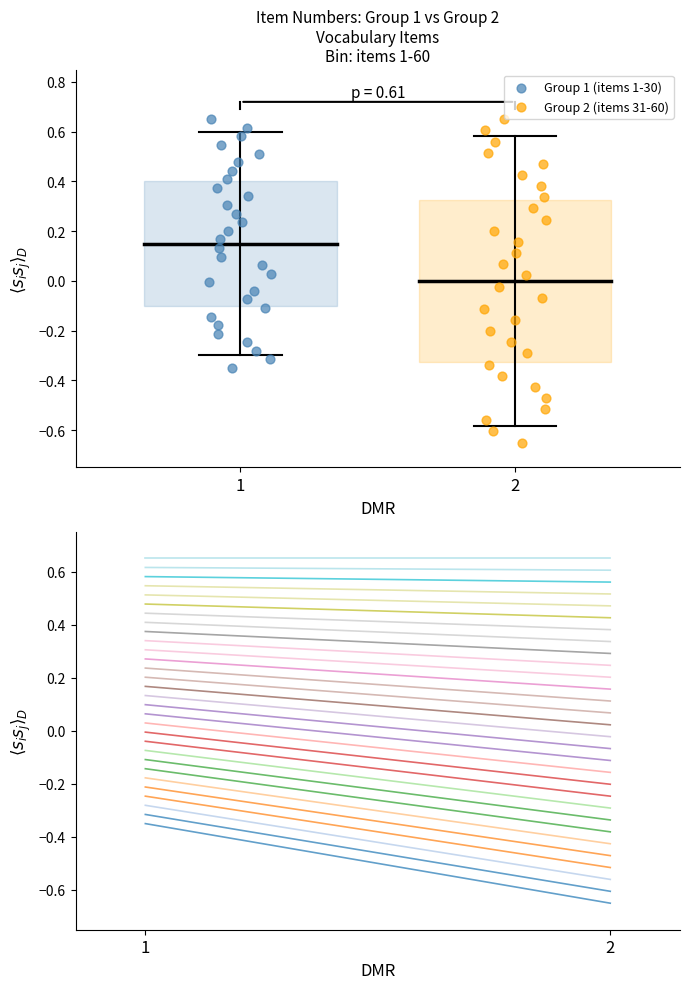

Which series contains the lowest Y value?

Group 2 (items 31-60)